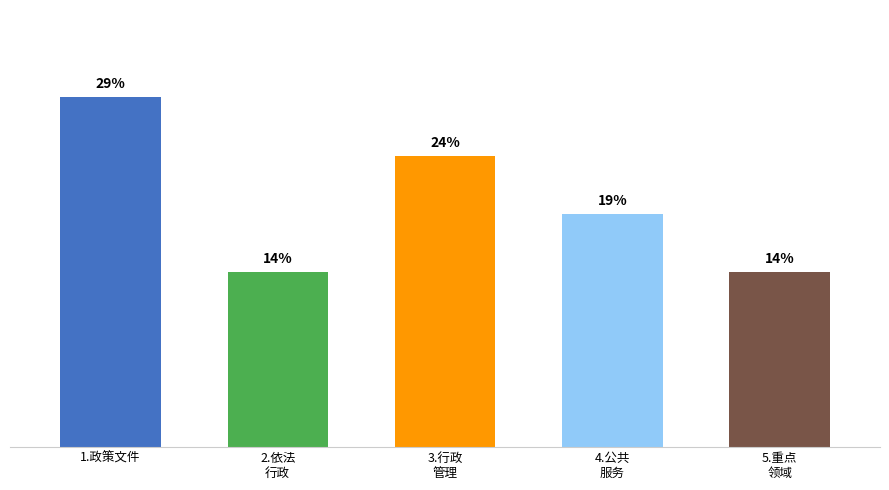

Does the chart contain any negative values?

No